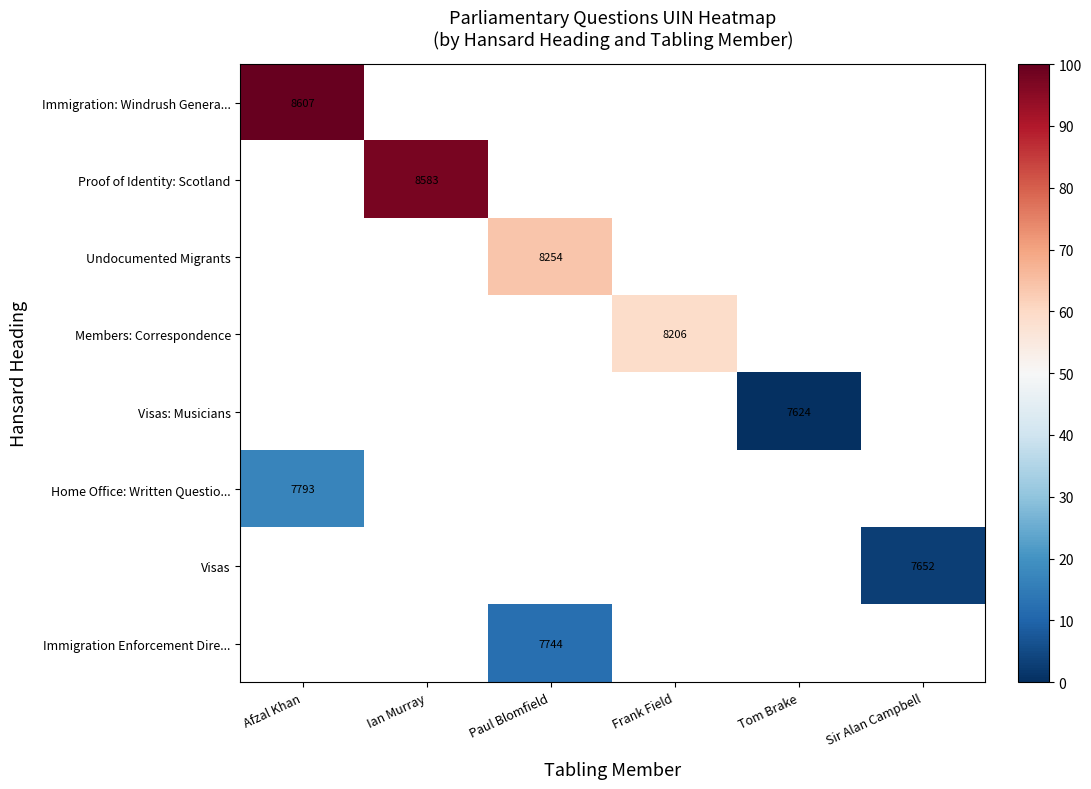

How many series are shown in this chart?

8